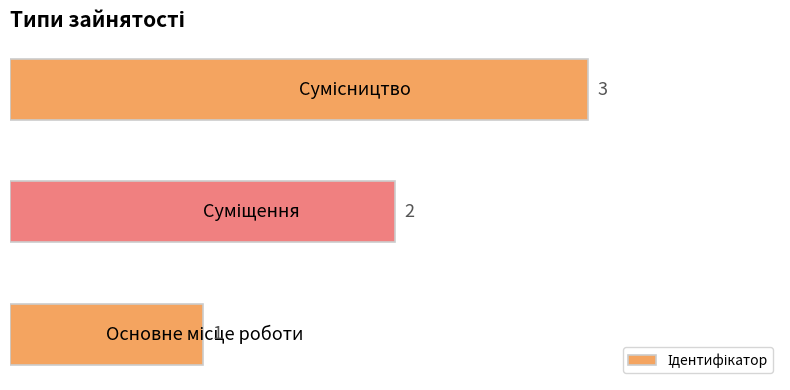

What is the maximum value shown in the chart?

3